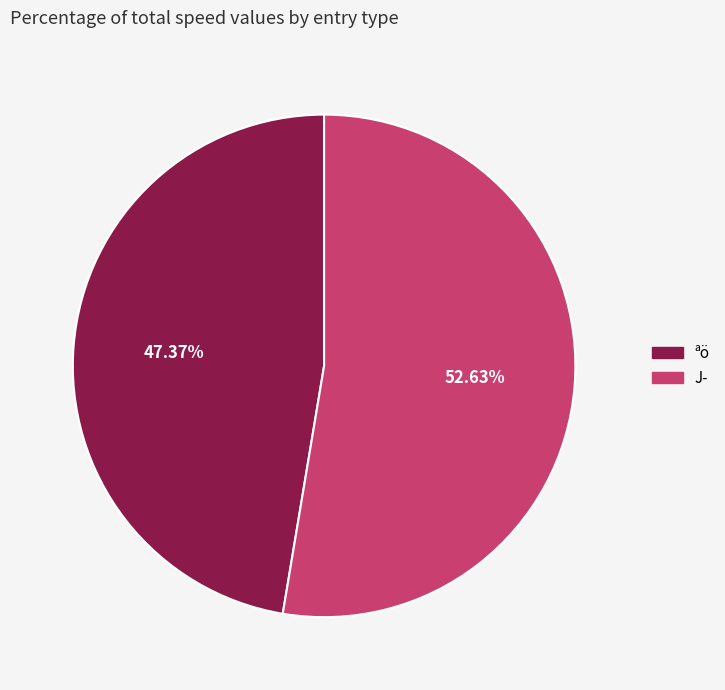

To the nearest percent, what percentage of the pie is J­?

53%